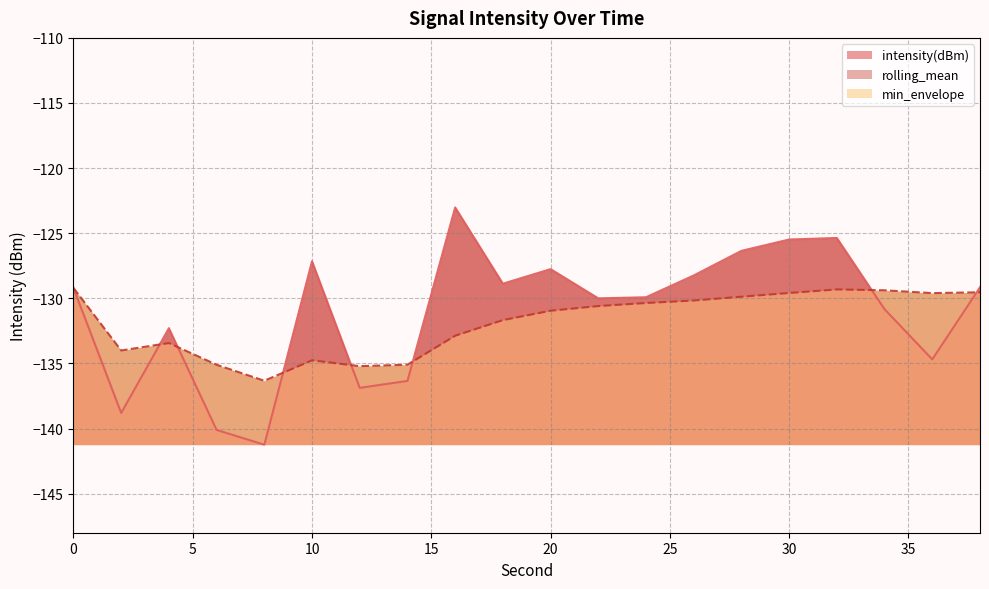

What is the minimum value for rolling_mean?

-136.3